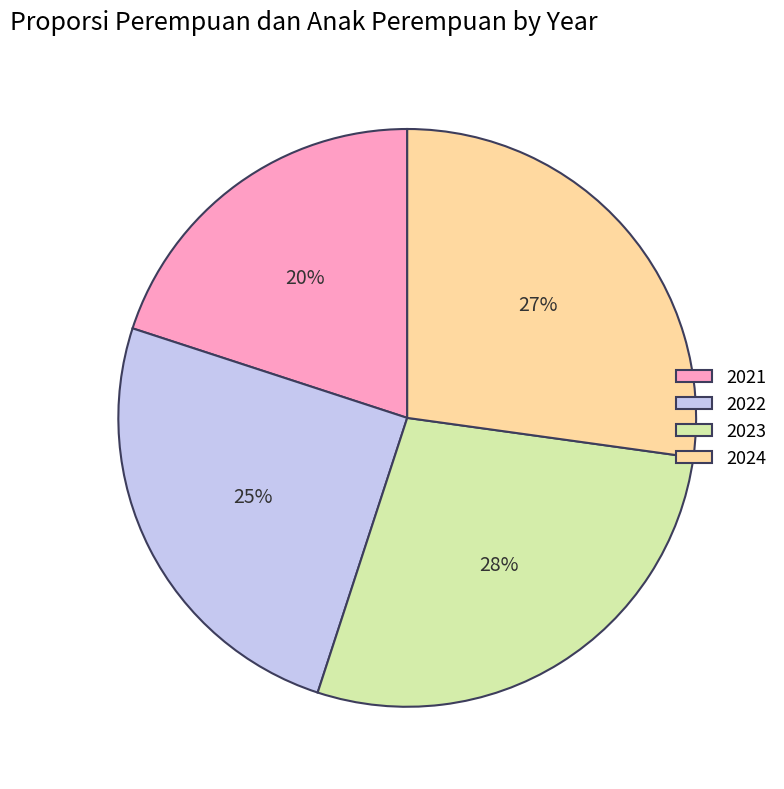

The 2021 slice represents 34% of the pie. True or false?

False